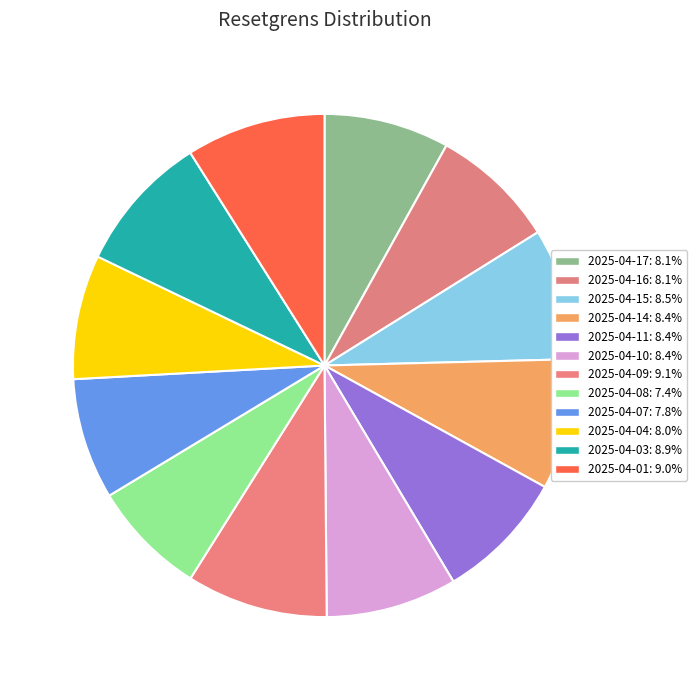

How many segments does this pie chart have?

12